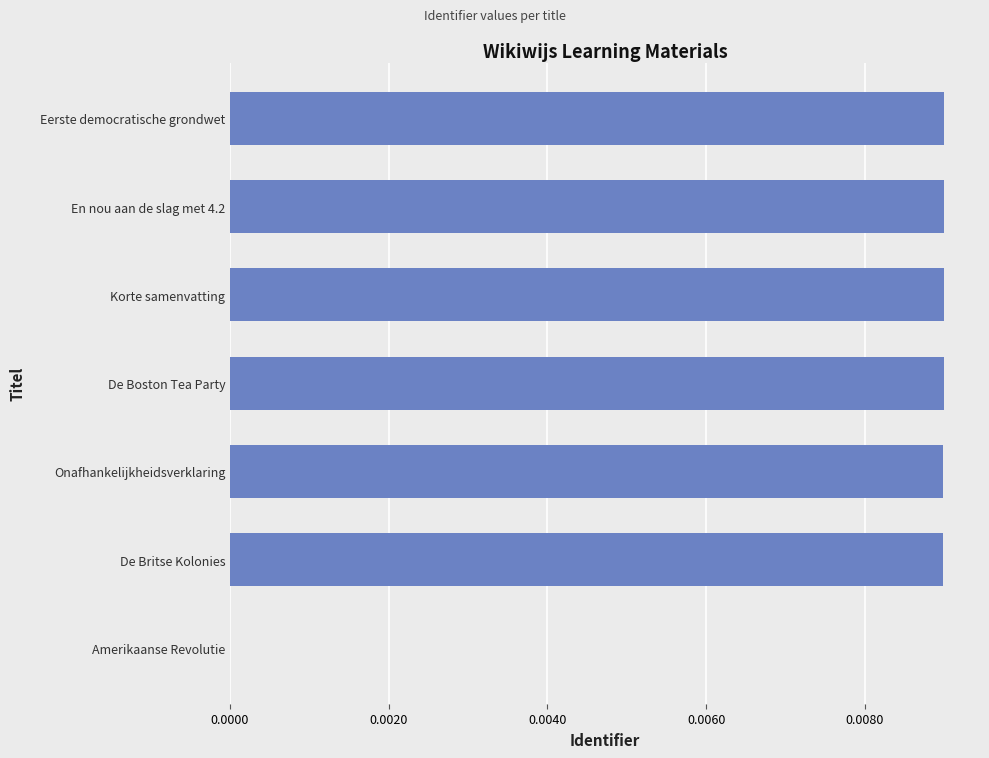

Is it true that the value at Eerste democratische grondwet is 0.0?

True